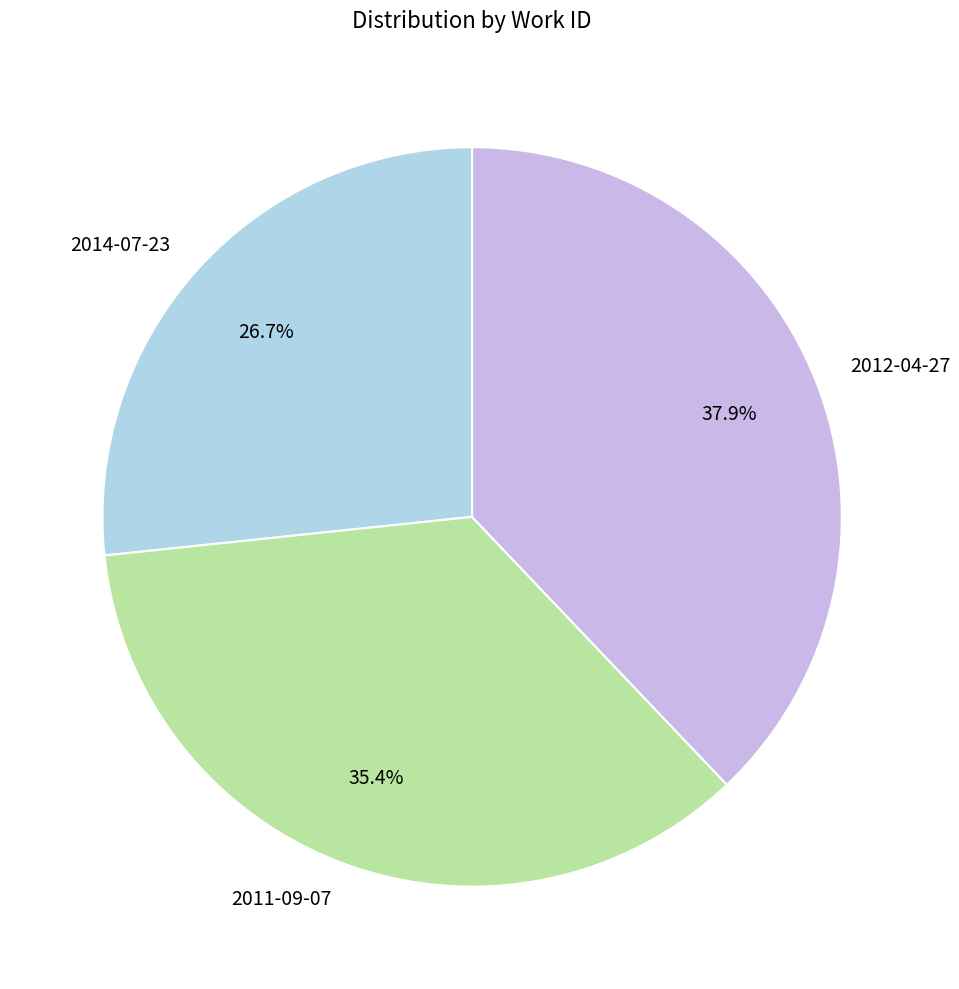

The 2011-09-07 slice represents 35% of the pie. True or false?

True